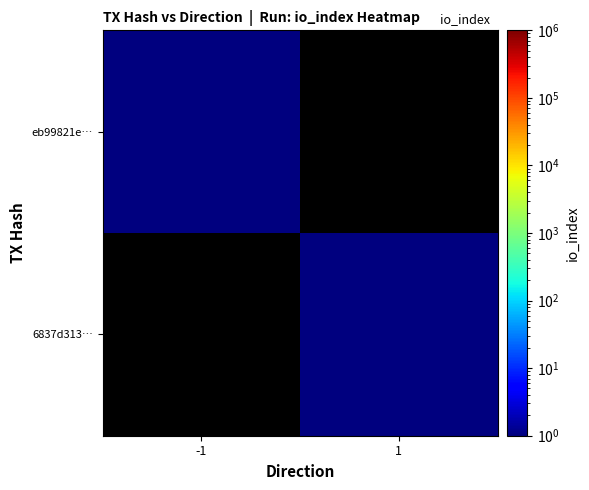

Which series has the largest total across all categories?

6837d313…